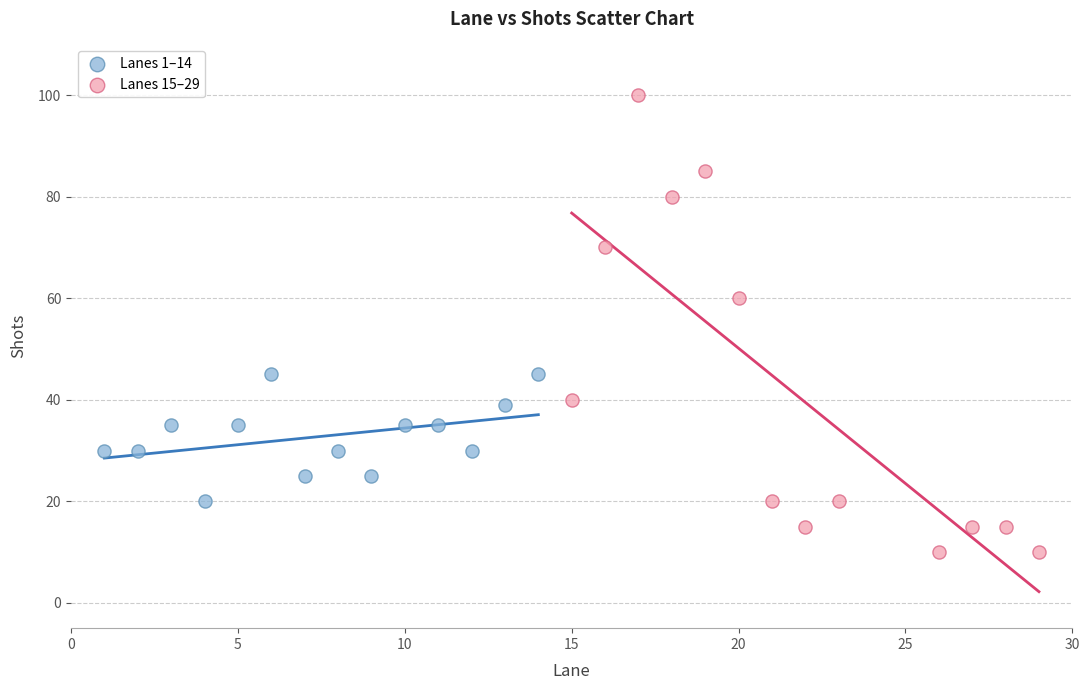

What are all the series names shown in the legend?

Lanes 1–14, Lanes 15–29